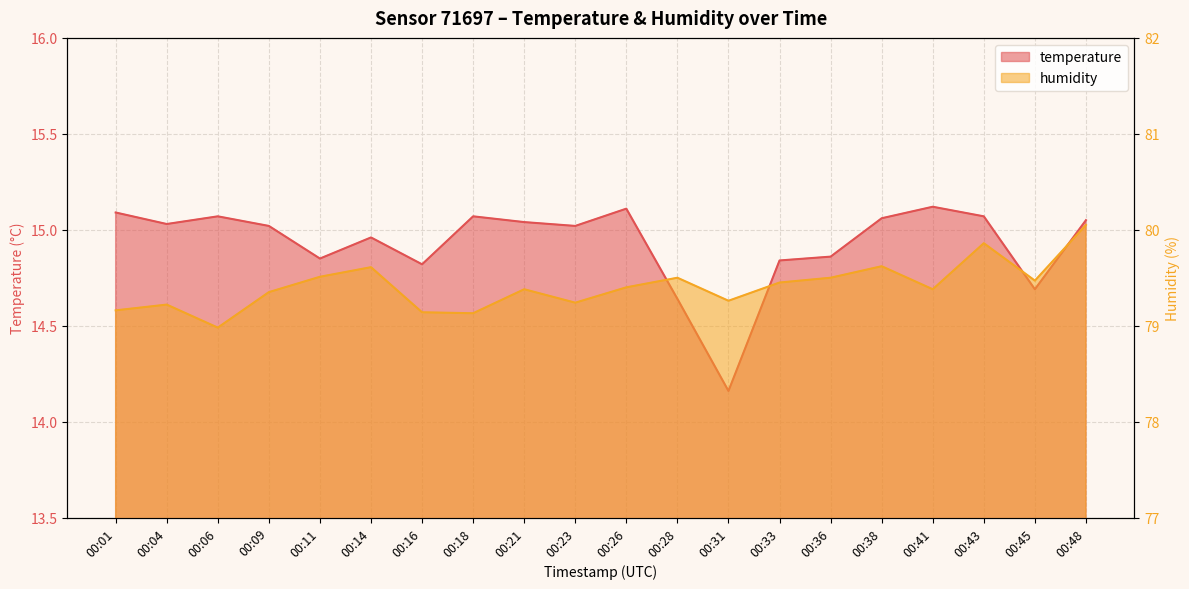

How many interior local peaks does the humidity series have?

6